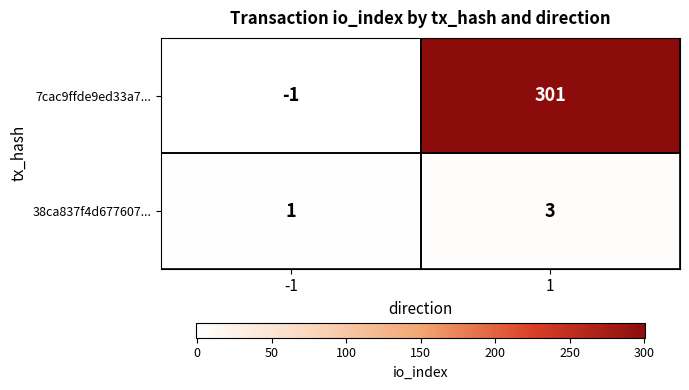

At which category is the sum across all series the highest?

1